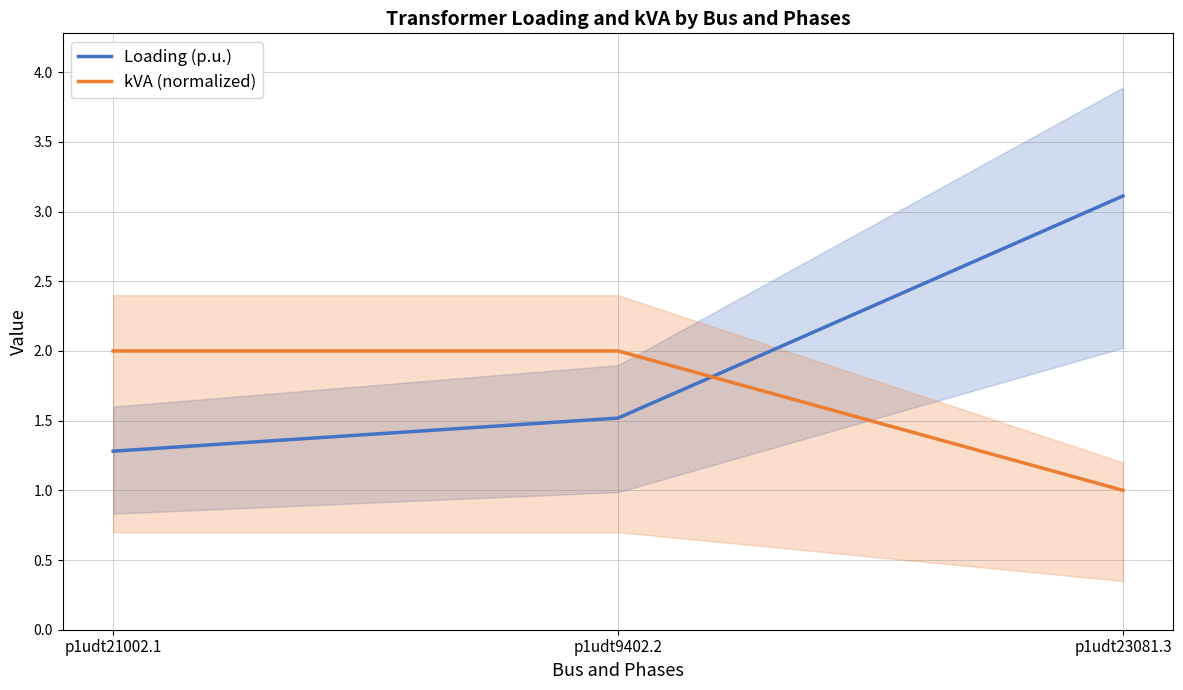

What is the spread (max minus min) of values at p1udt9402.2?

0.5